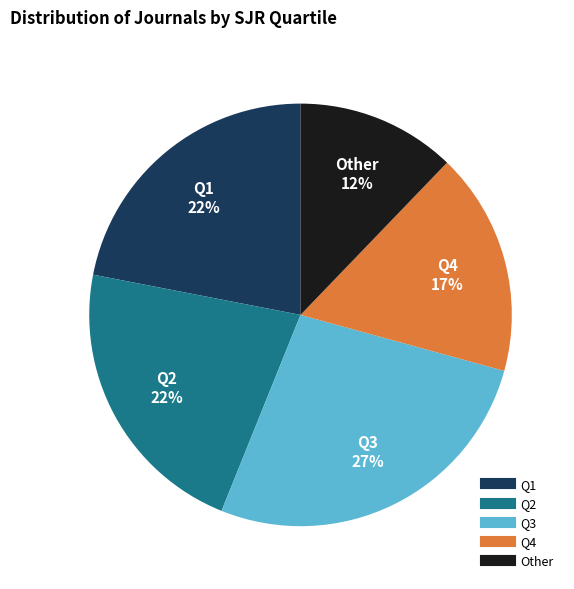

Which slice is the smallest?

Other